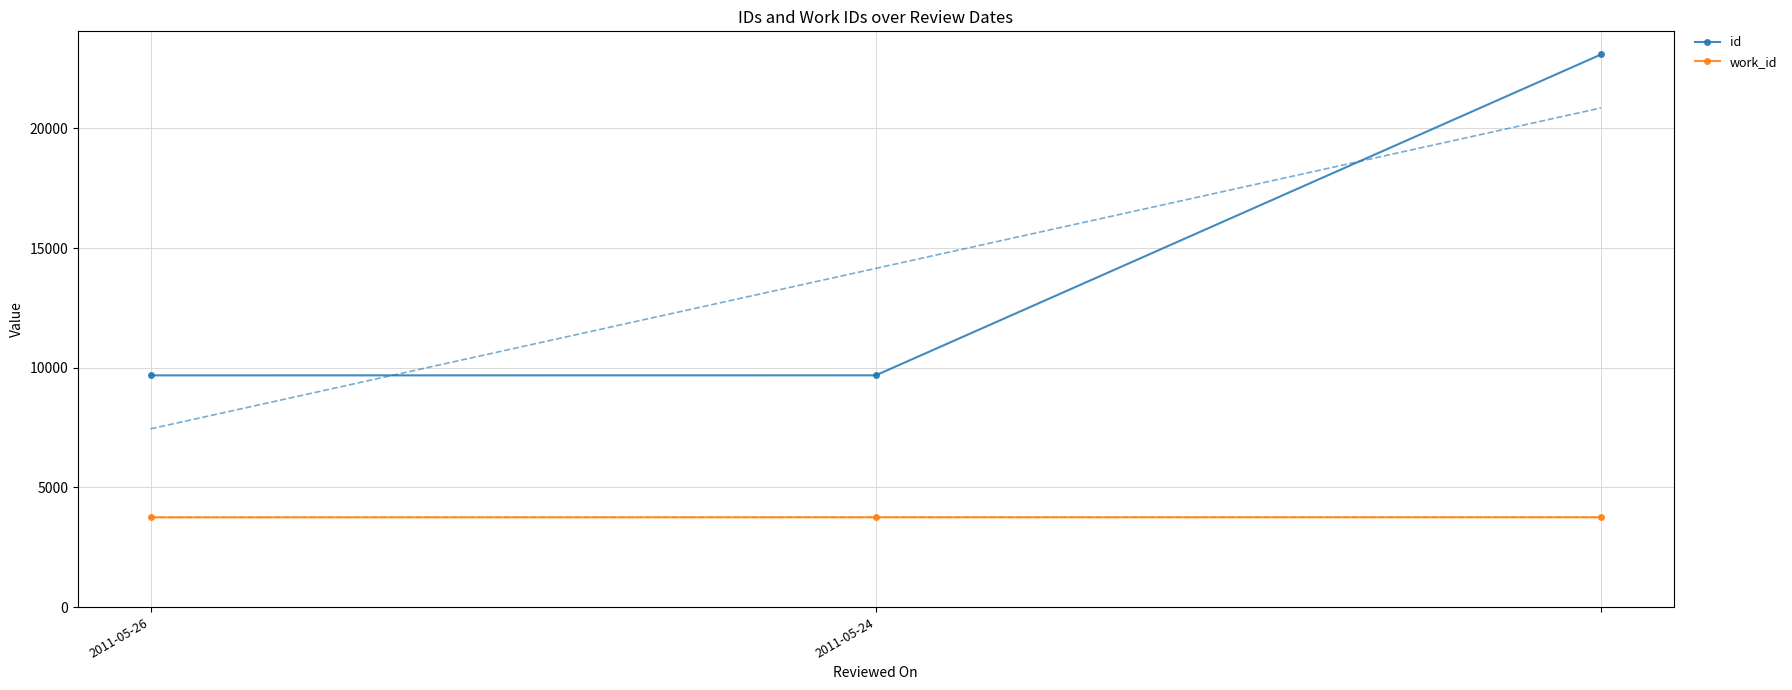

Reading left to right, transcribe all the data shown in this chart.

id: 9682	9684	23091
work_id: 3752	3753	3753